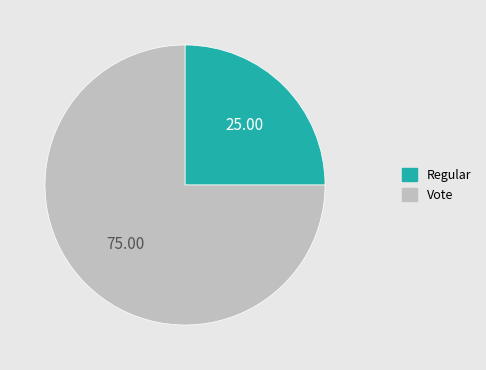

Do Regular and Vote together represent more than half of the pie?

Yes